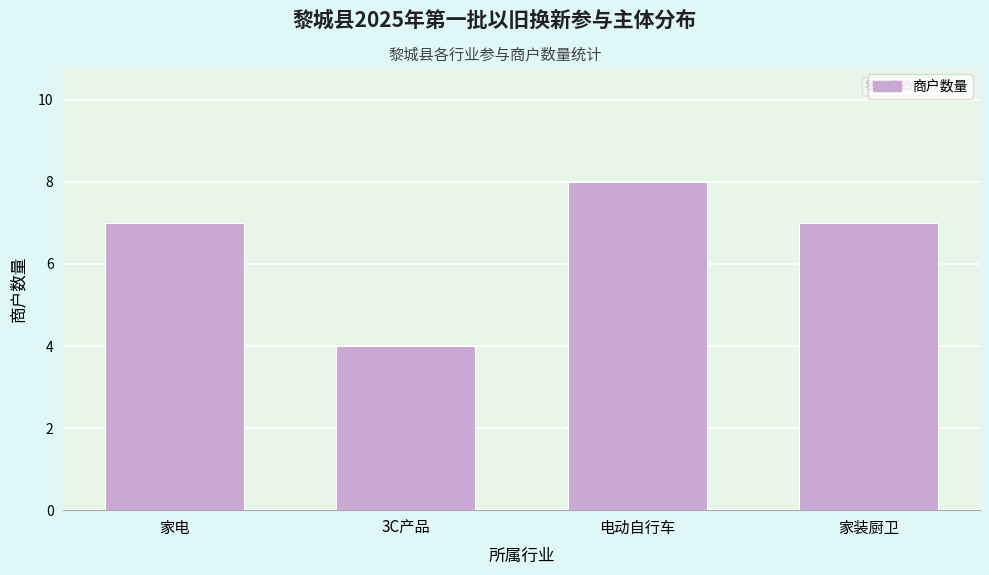

Reading right to left, transcribe all the data shown in this chart.

家装厨卫=7	电动自行车=8	3C产品=4	家电=7